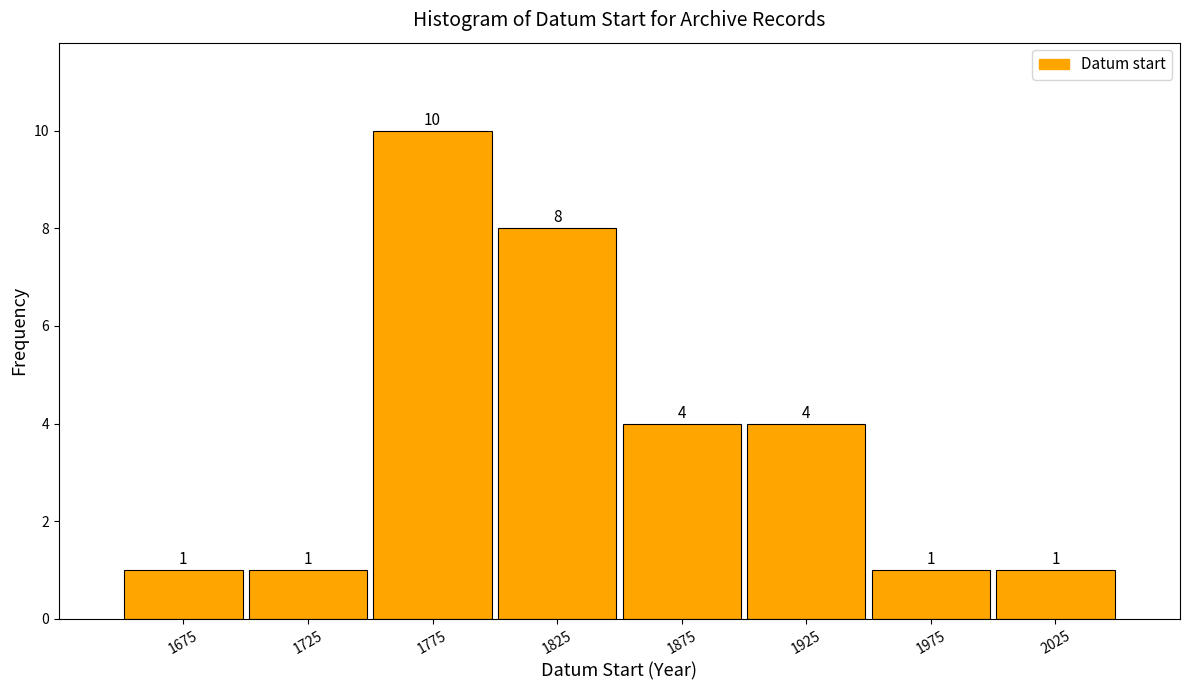

Reading left to right, transcribe this chart: for each bar, give the range it covers on the x-axis and its height.

1650 to 1700: 1
1700 to 1750: 1
1750 to 1800: 10
1800 to 1850: 8
1850 to 1900: 4
1900 to 1950: 4
1950 to 2000: 1
2000 to 2050: 1